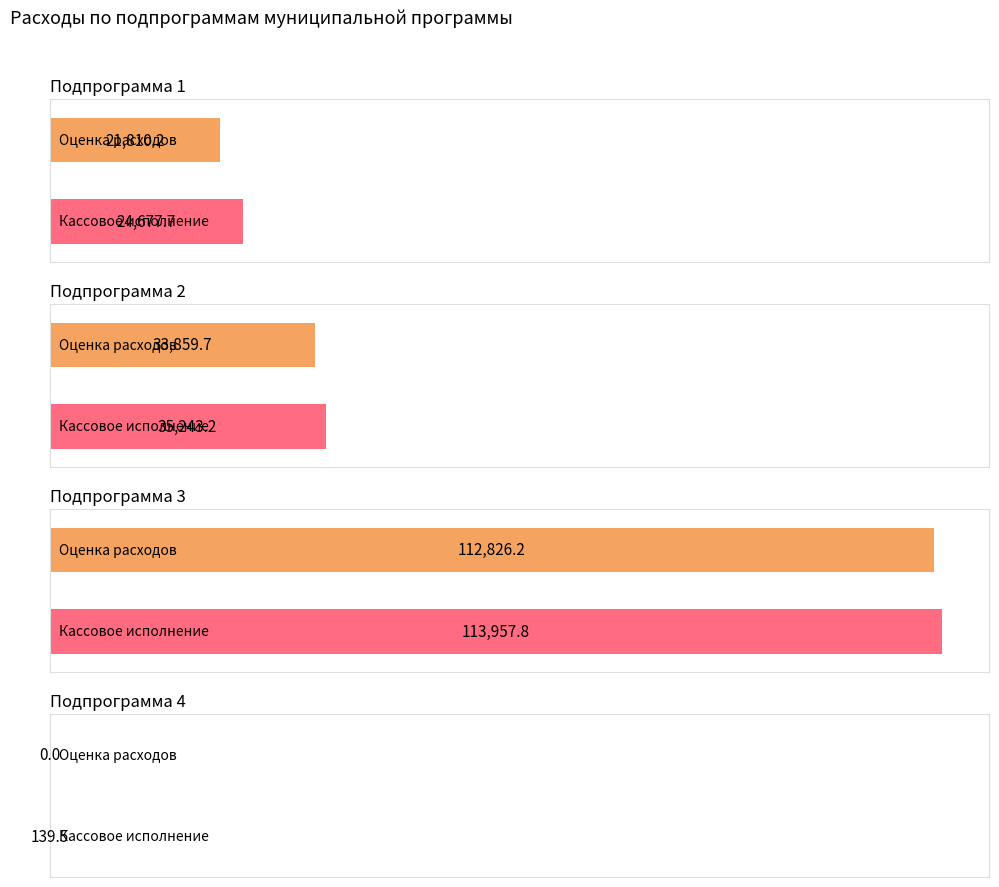

The Сводная бюджетная роспись series shows 14927.4 at Подпрограмма 2. True or false?

False